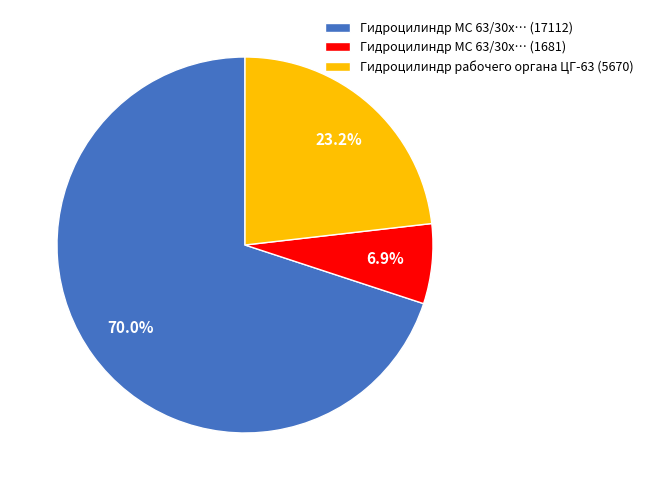

Do Гидроцилиндр рабочего органа ЦГ-63 (5670) and Гидроцилиндр МС 63/30х… (1681) together represent more than half of the pie?

No